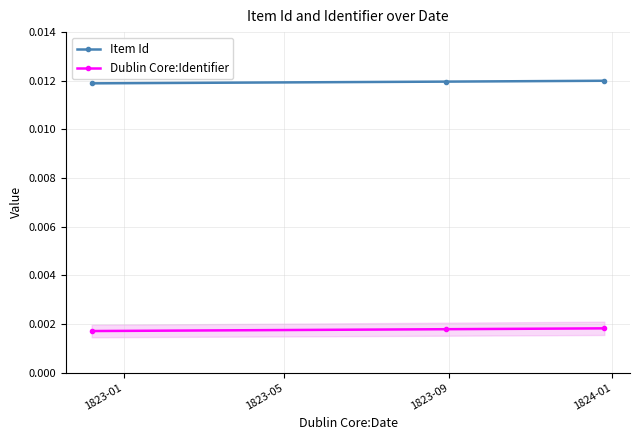

Is this an area chart (filled region under the line)?

No